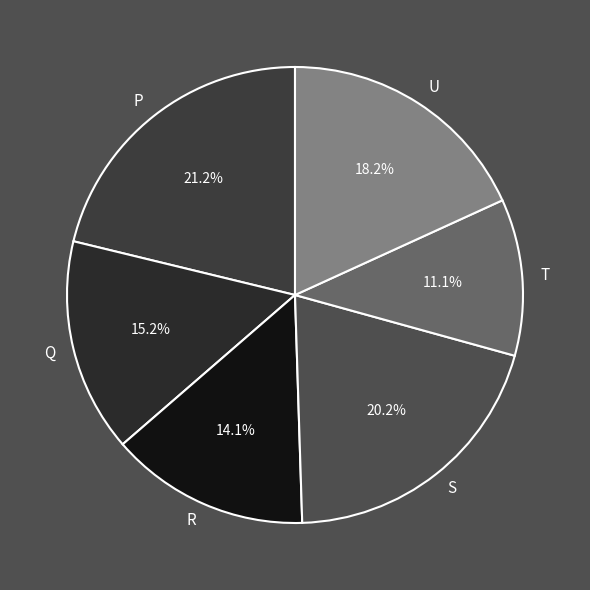

How many slices are in this pie chart?

6